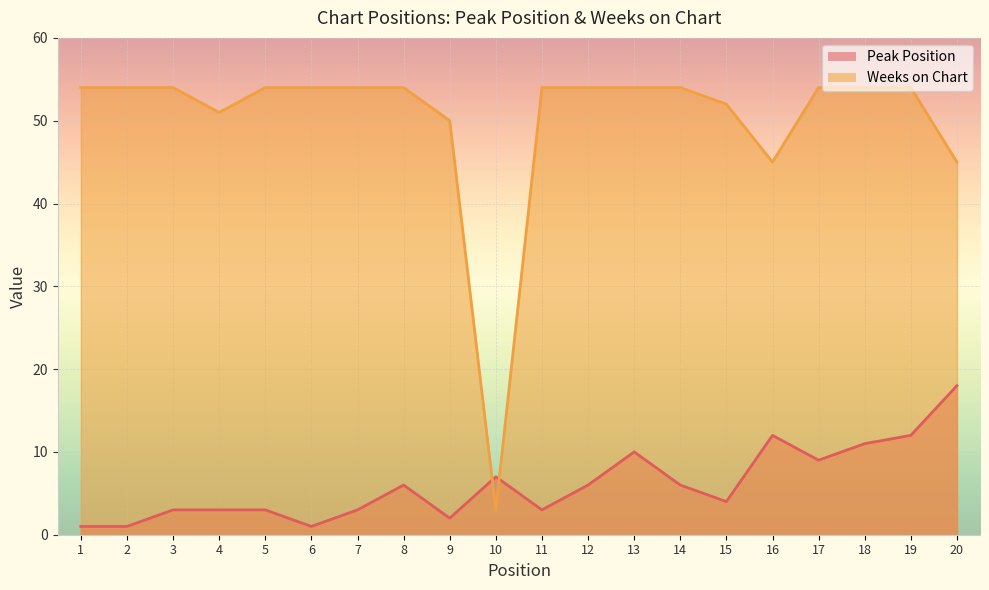

What is the difference between the maximum and minimum values in the Peak Position series?

17